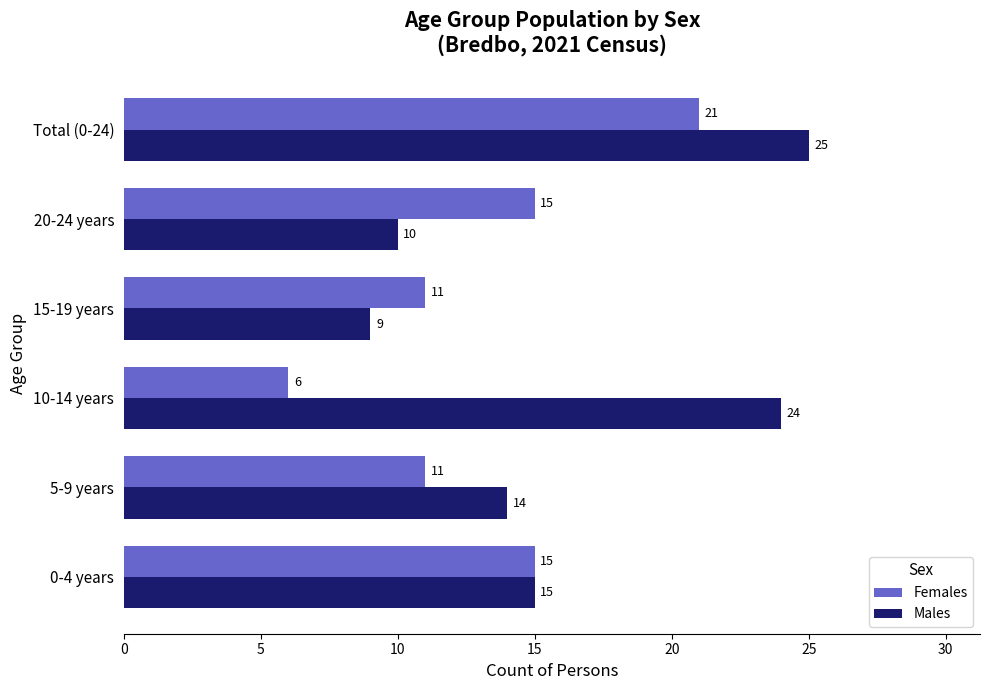

Rank the series by their average value, from highest to lowest.

Males, Females